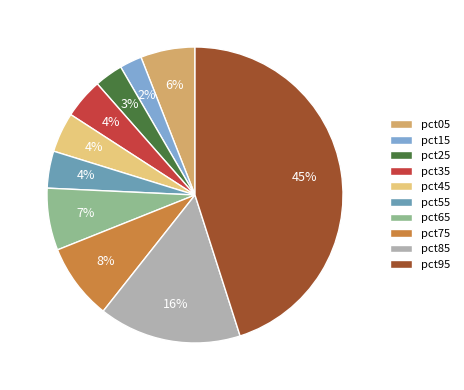

How many slices are in this pie chart?

10